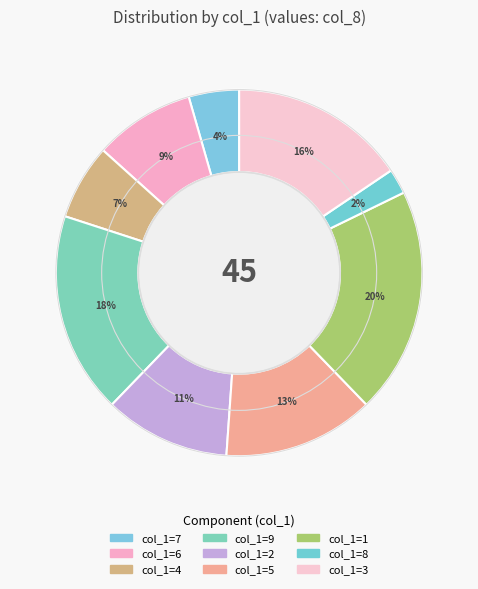

Rank the categories by value from lowest to highest.

8, 7, 4, 6, 2, 5, 3, 9, 1